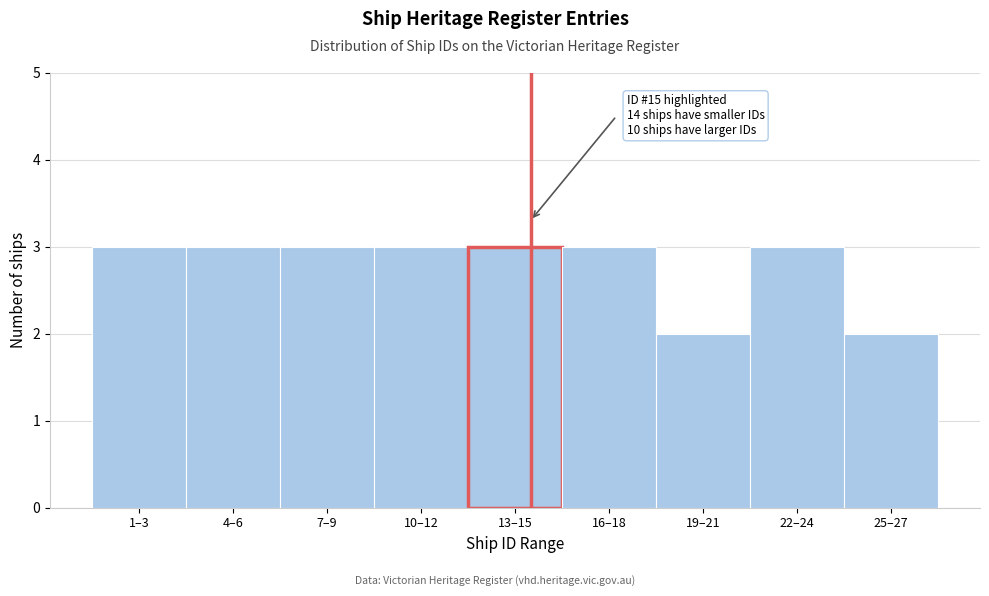

Reading left to right, what are all the values shown in this chart?

1–3=3	4–6=3	7–9=3	10–12=3	13–15=3	16–18=3	19–21=2	22–24=3	25–27=2